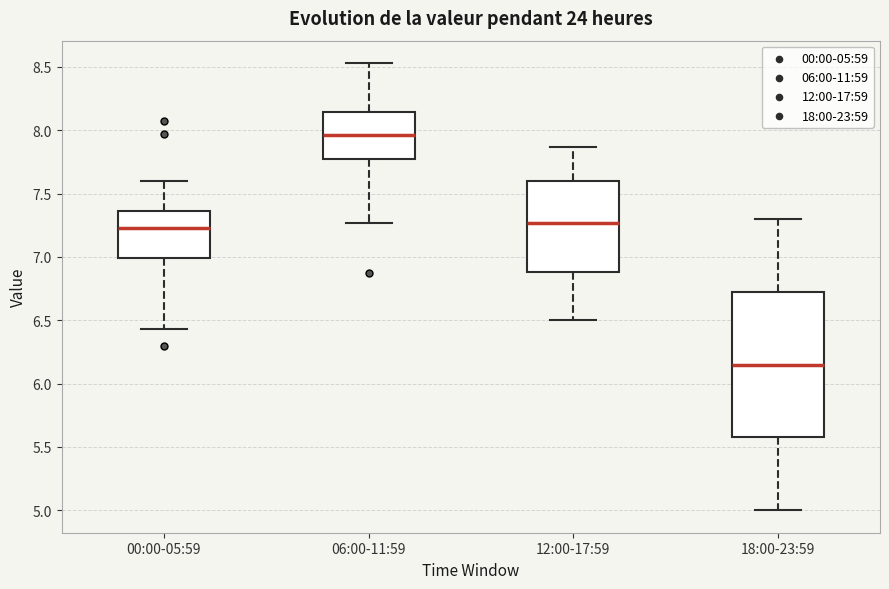

Where does the lower whisker of the box for 00:00-05:59 end on the y-axis? The values are not printed on the chart, so give them approximately, as read against the axis.

6.45